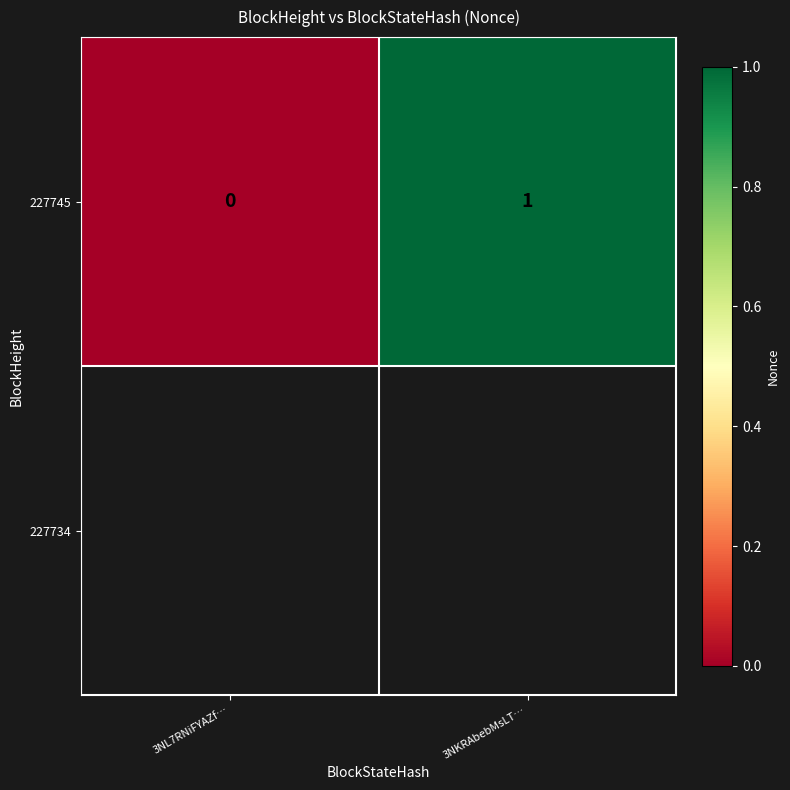

What is the difference between the maximum and minimum values?

1